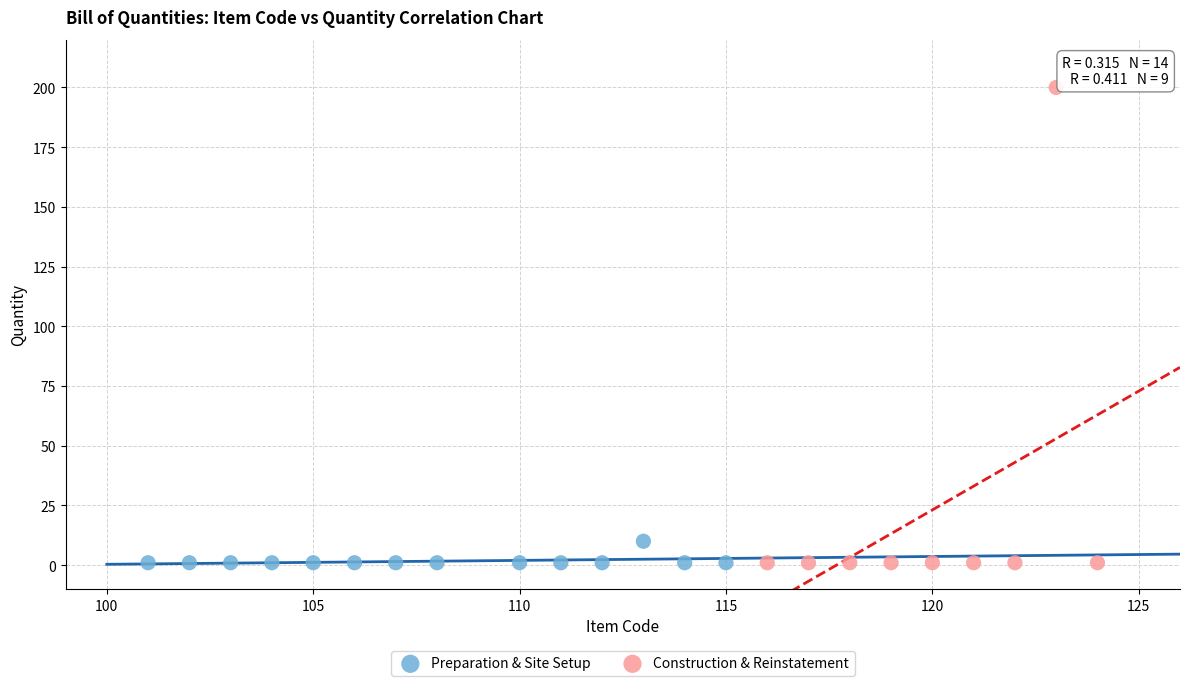

Which series has the largest Y range (max minus min)?

Construction & Reinstatement